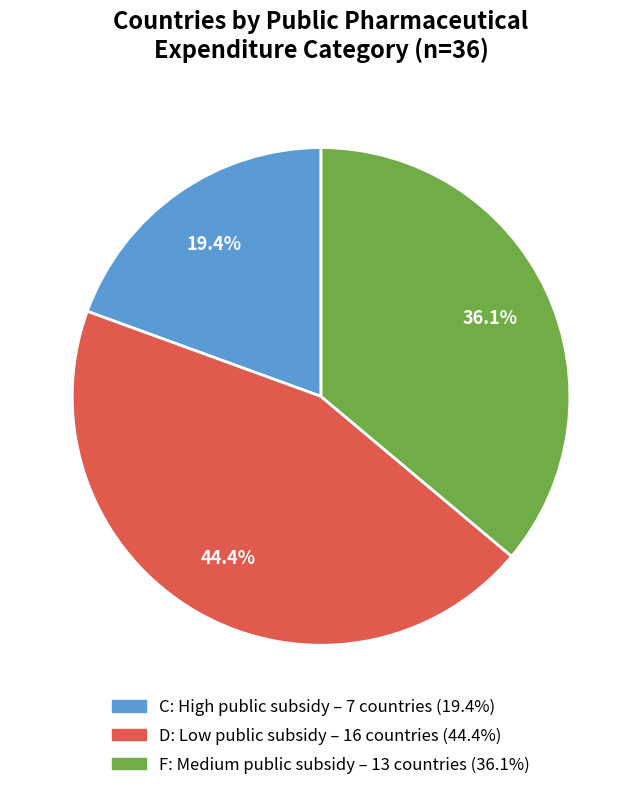

True or false: D accounts for 53% of the total.

False